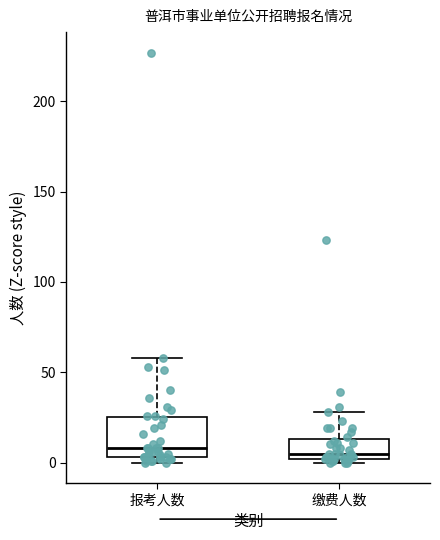

Comparing the boxes themselves (not the whiskers), which one is the tallest?

报考人数